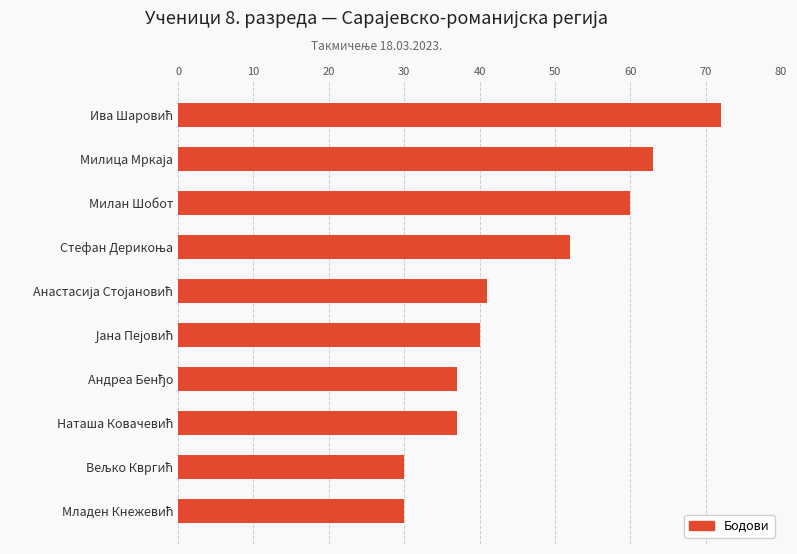

What is the value of the 3rd bar from the top?

60